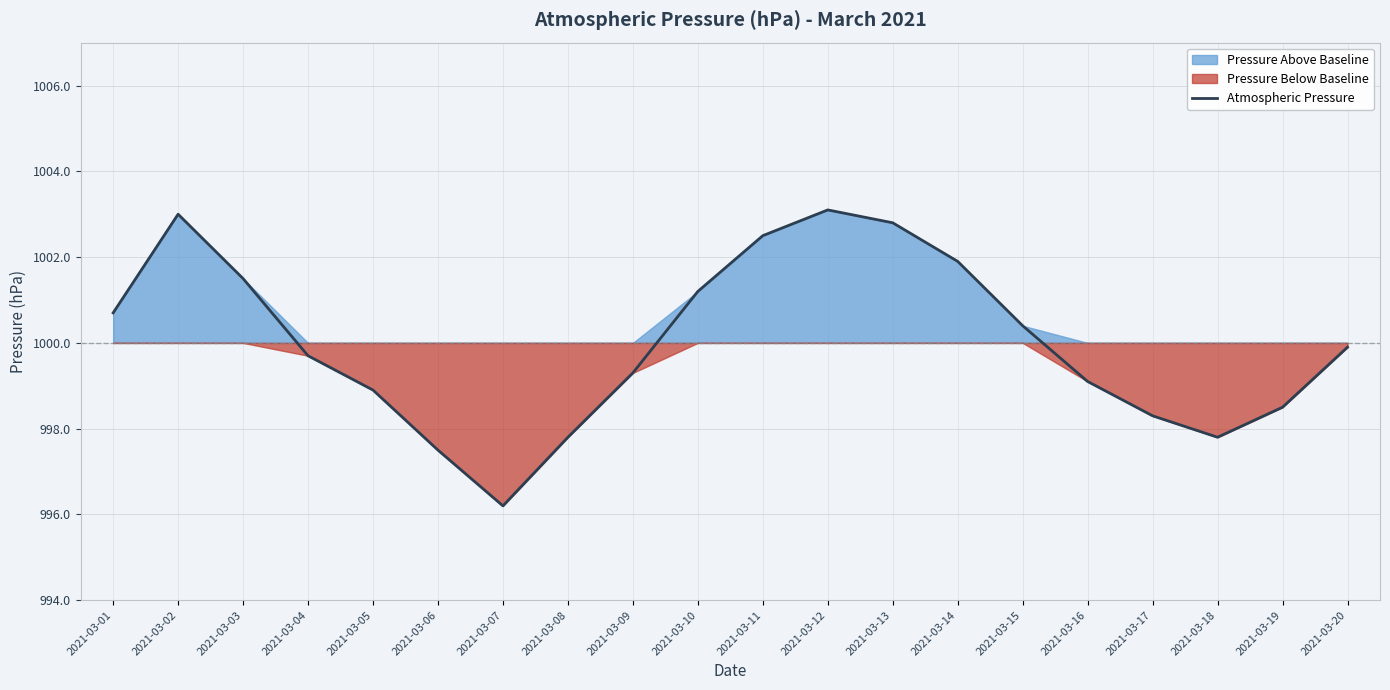

How many points are higher than both their immediate neighbors (excluding endpoints)?

2